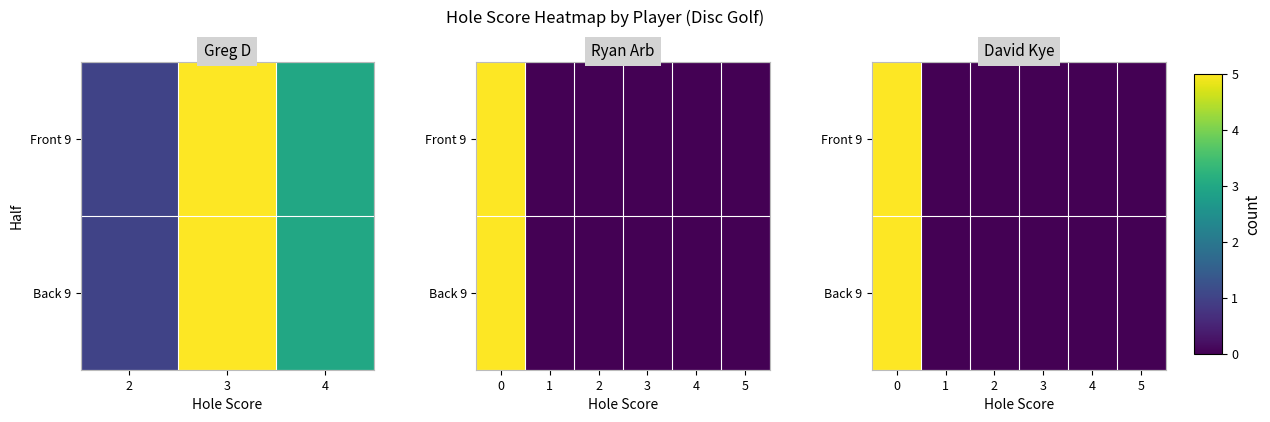

Is the value of Back 9 at 2 greater than the value of Front 9 at 5?

No